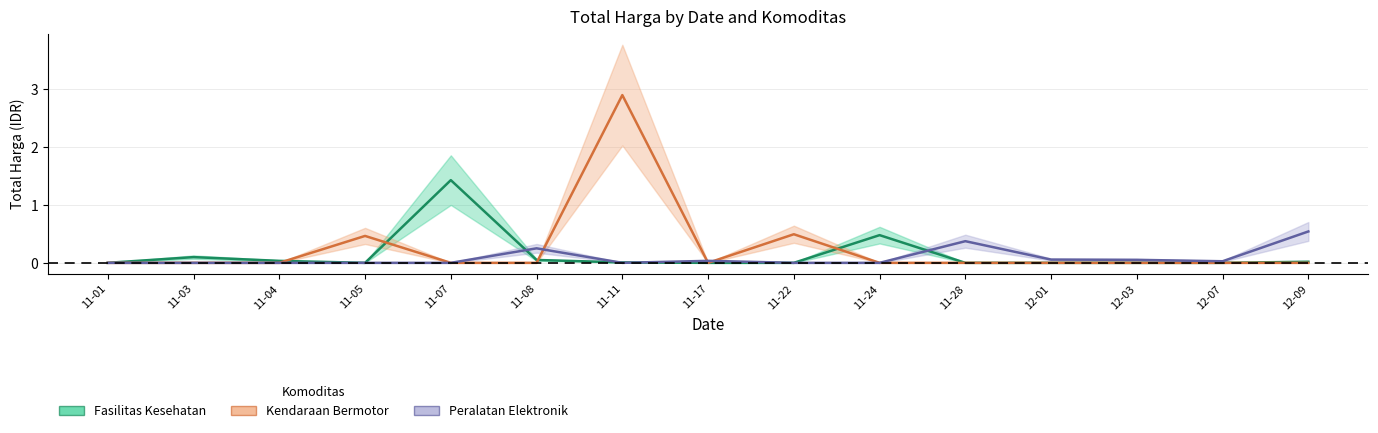

Reading left to right, list all the values displayed in this chart.

Fasilitas Kesehatan: 0.0	0.1	0.0	0.0	1.4	0.0	0.0	0.0	0.0	0.5	0.0	0.0	0.0	0.0	0.0
Kendaraan Bermotor: 0.0	0.0	0.0	0.5	0.0	0.0	2.9	0.0	0.5	0.0	0.0	0.0	0.0	0.0	0.0
Peralatan Elektronik: 0.0	0.0	0.0	0.0	0.0	0.3	0.0	0.0	0.0	0.0	0.4	0.1	0.1	0.0	0.5